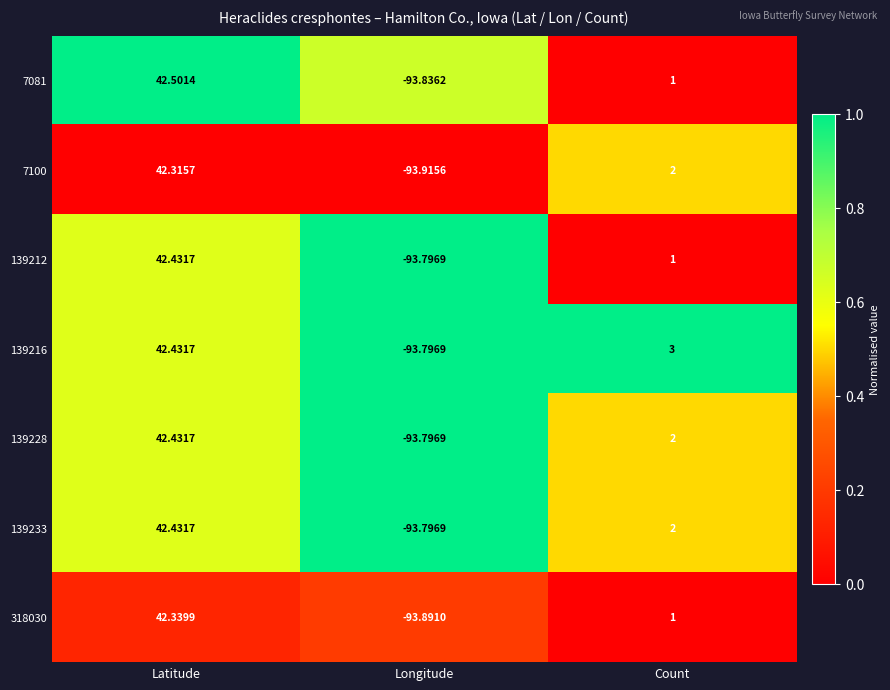

Which series has the largest range (max minus min)?

7081